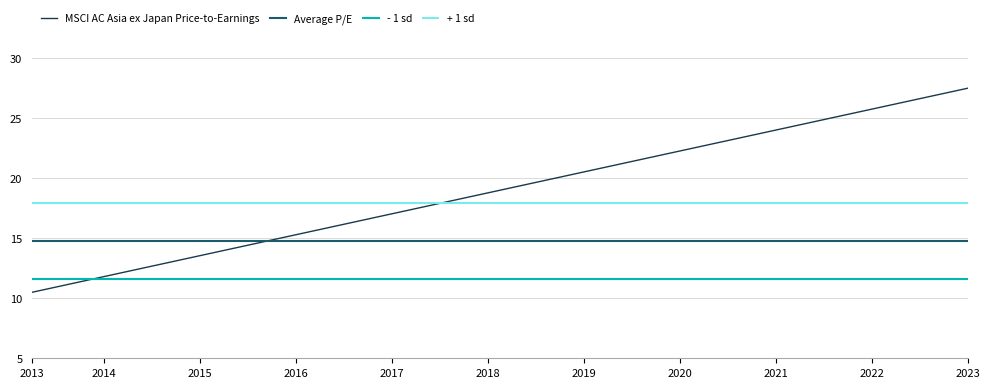

Which series has the largest range (max minus min)?

MSCI AC Asia ex Japan Price-to-Earnings